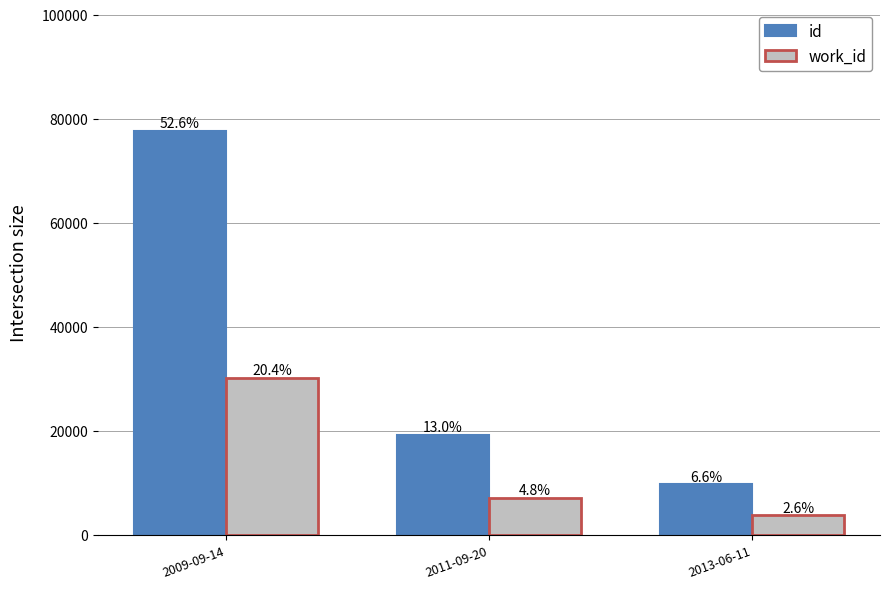

Reading left to right, transcribe all the data shown in this chart.

id: 2009-09-14=77804	2011-09-20=19193	2013-06-11=9725
work_id: 2009-09-14=30188	2011-09-20=7097	2013-06-11=3772